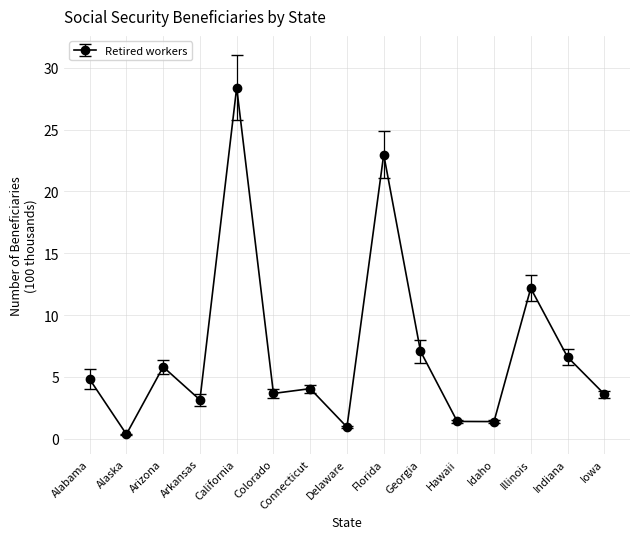

What is the difference between the maximum and minimum values?

28.0